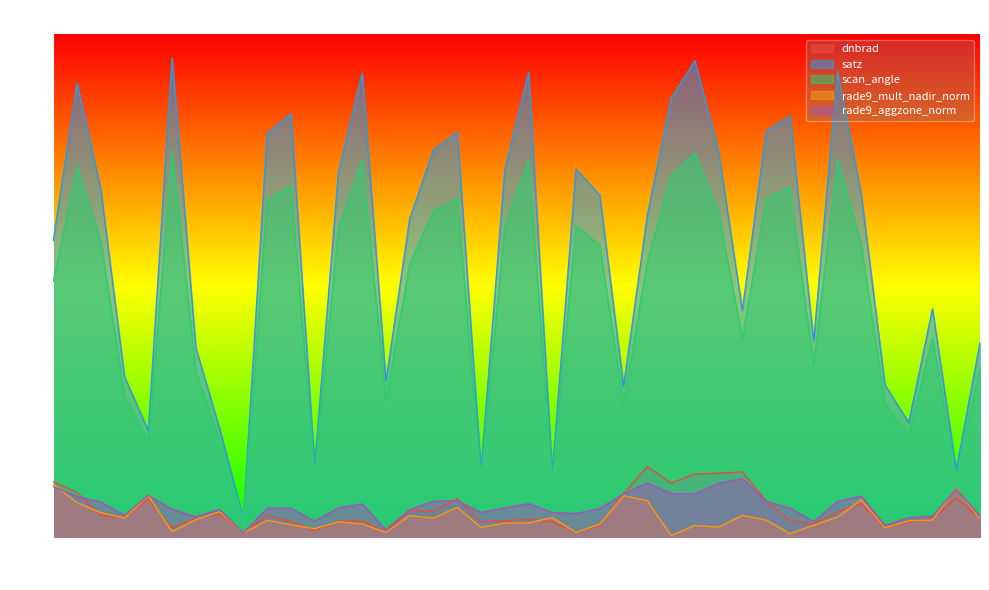

True or false: scan_angle and satz cross at least once.

False